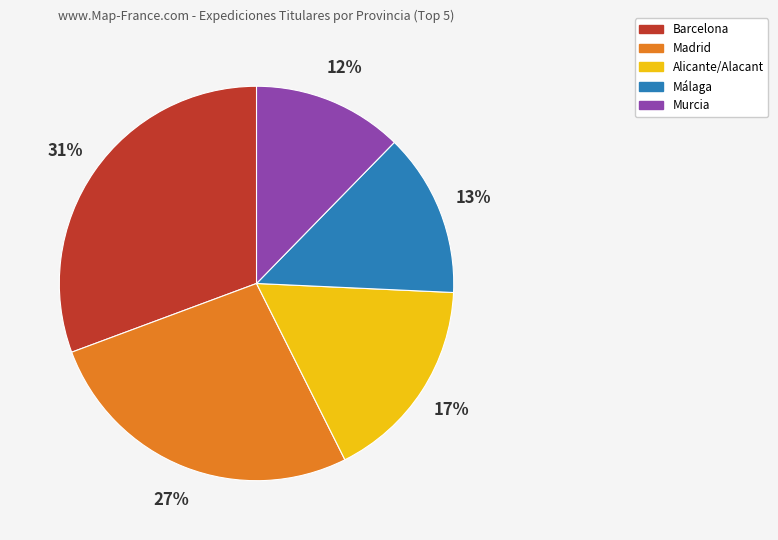

To the nearest percent, what percentage of the pie is Madrid?

27%